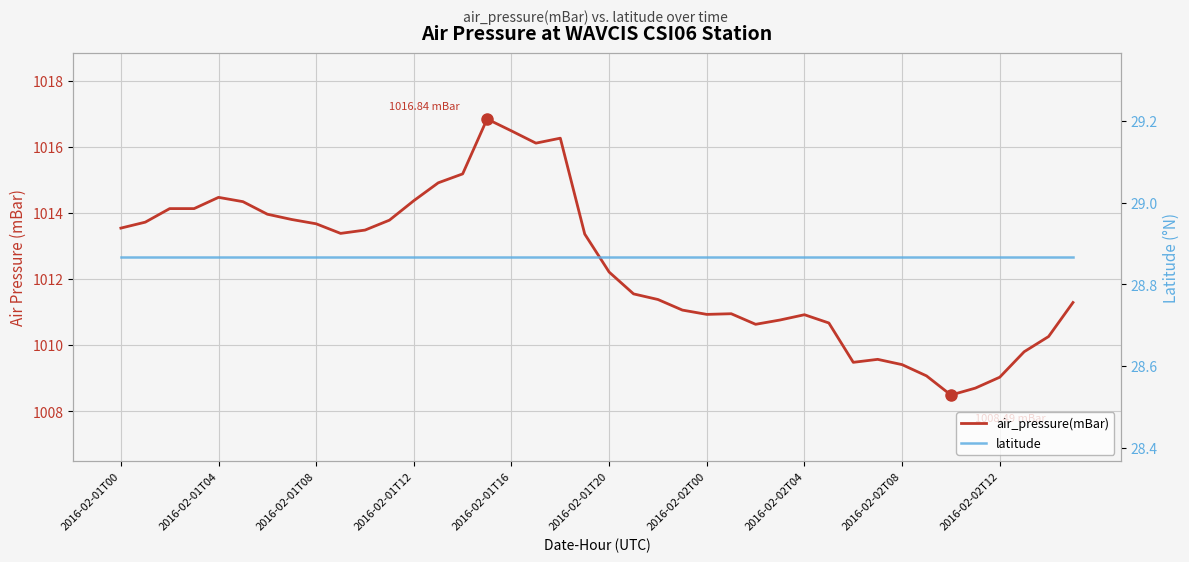

True or false: air_pressure(mBar) has a value of 1013.4 at 19.

True